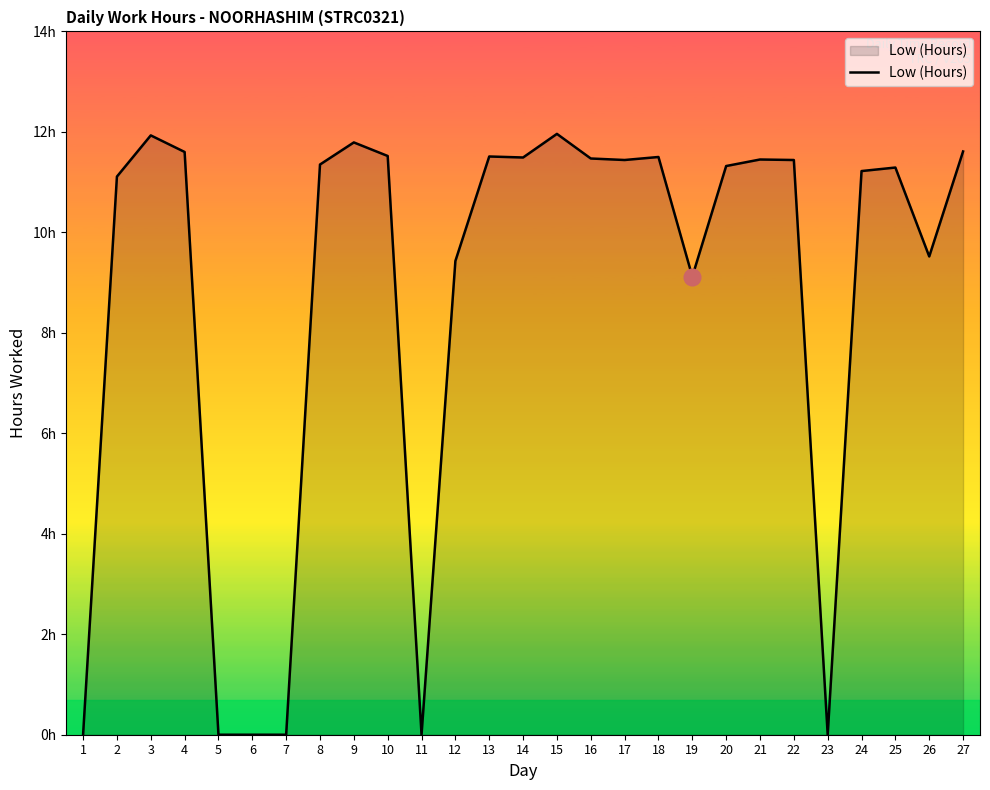

Does the chart have visible grid lines?

No